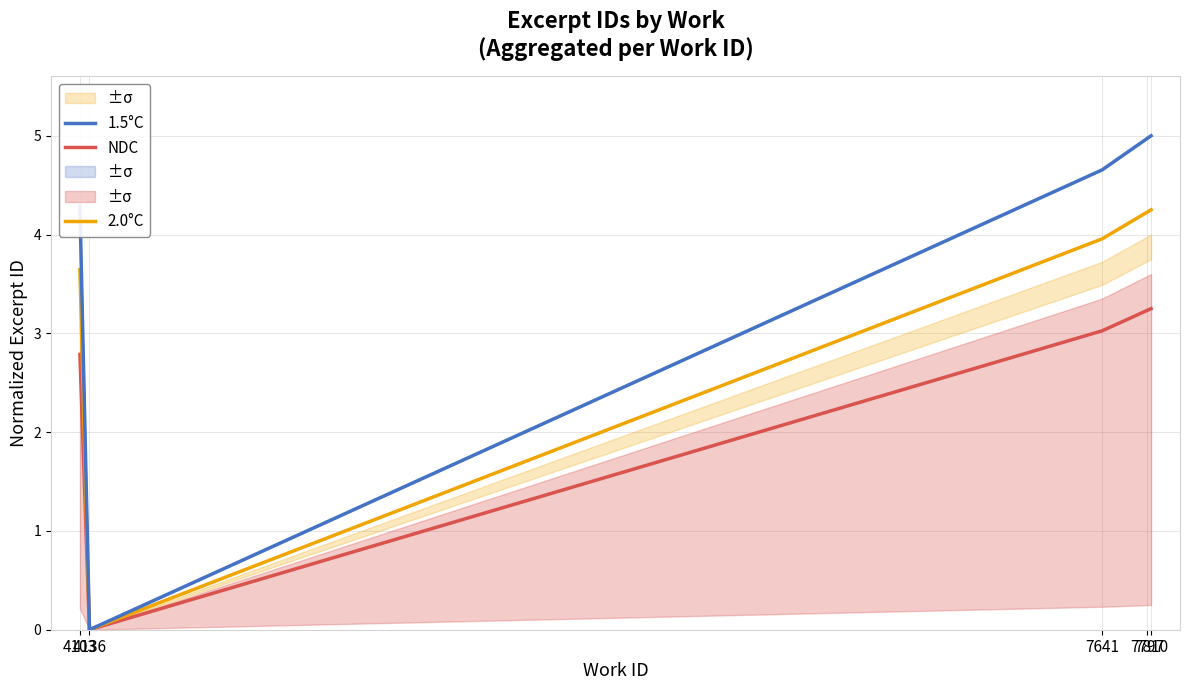

List the series in order of their overall mean, highest first.

1.5°C, 2.0°C, NDC